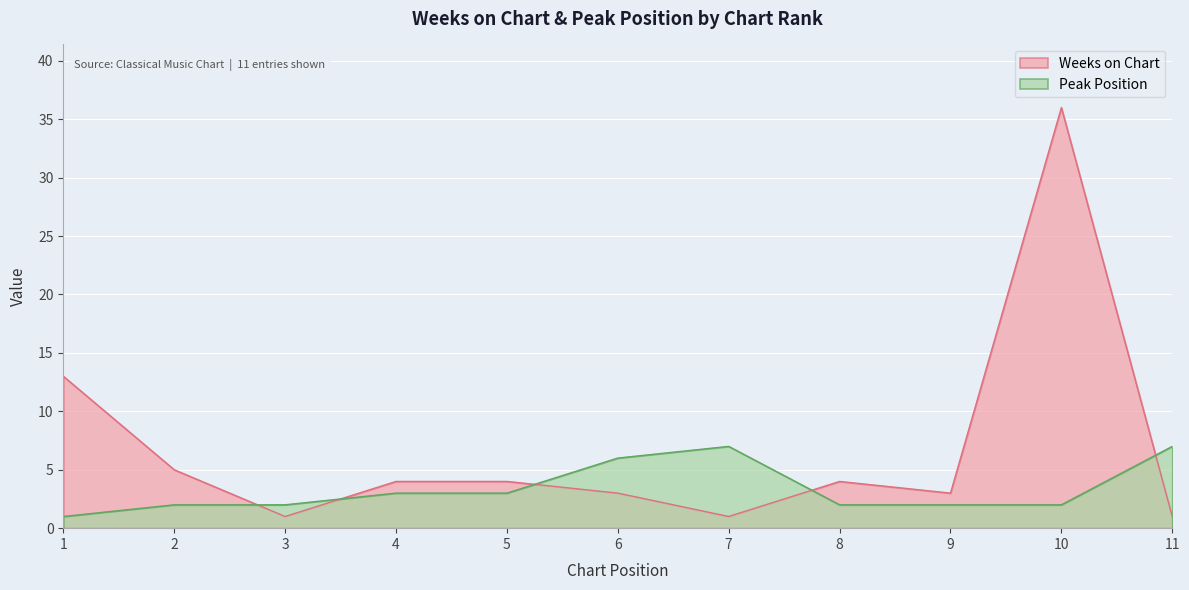

Is it true that Peak Position equals 1 at 5?

False